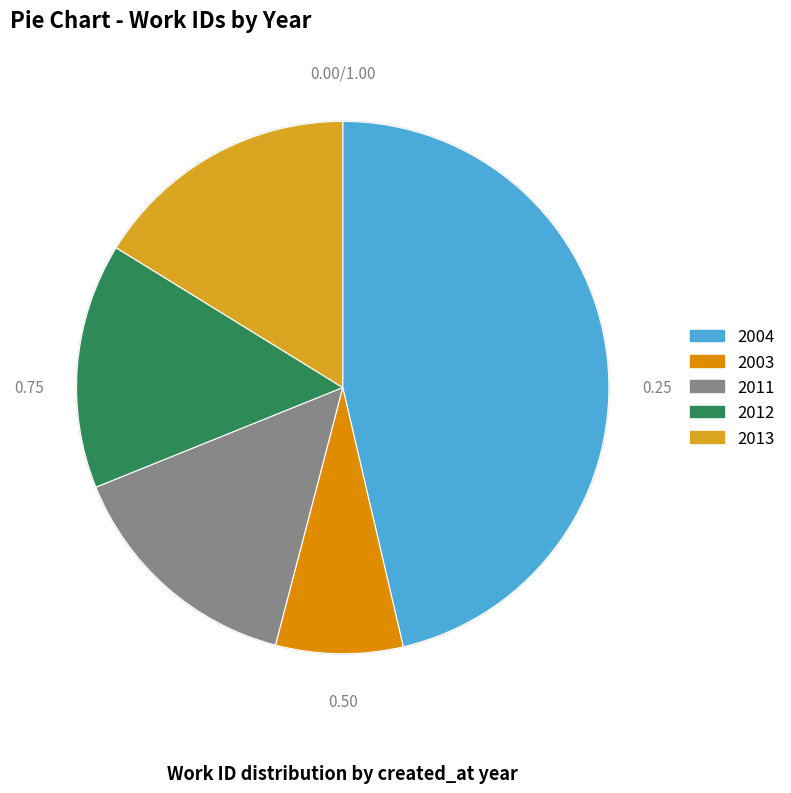

Is there any slice that represents more than half of the pie?

No